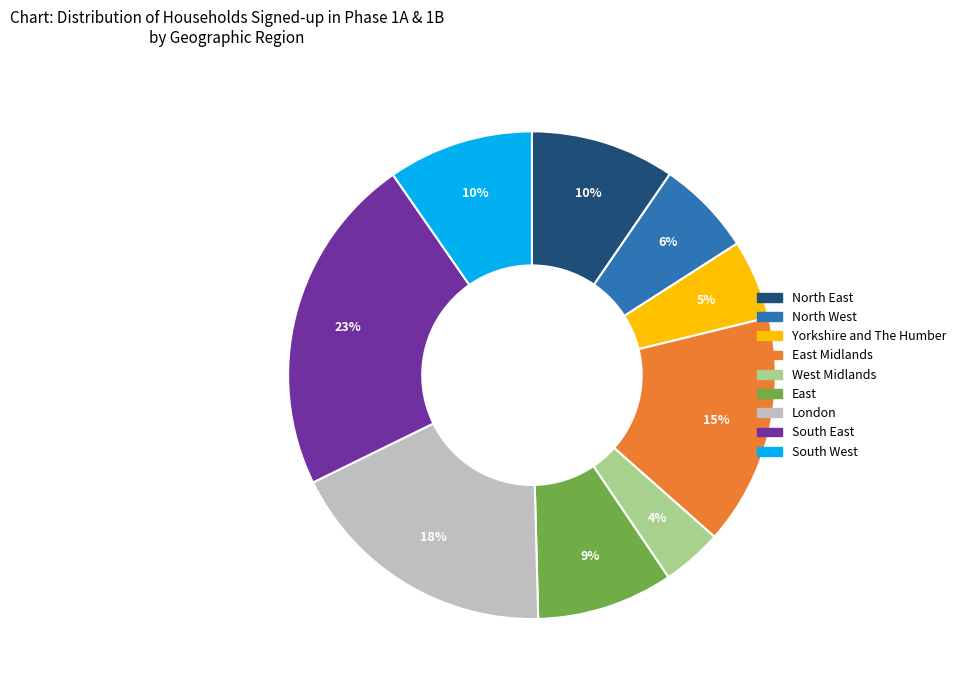

To the nearest percent, what is the average slice percentage?

11%